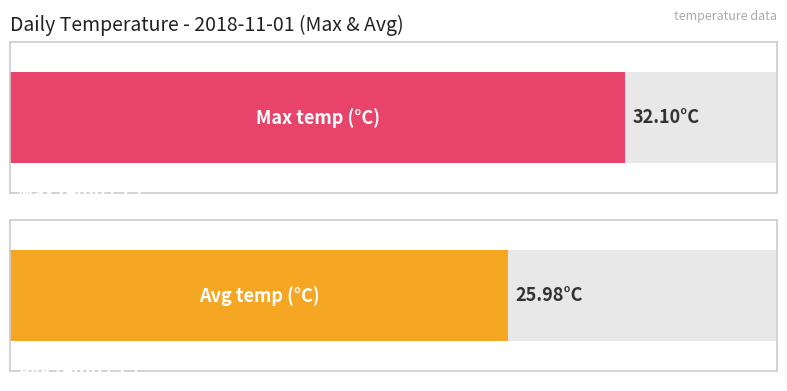

What is the highest value of the Maximum utilization series?

32.1